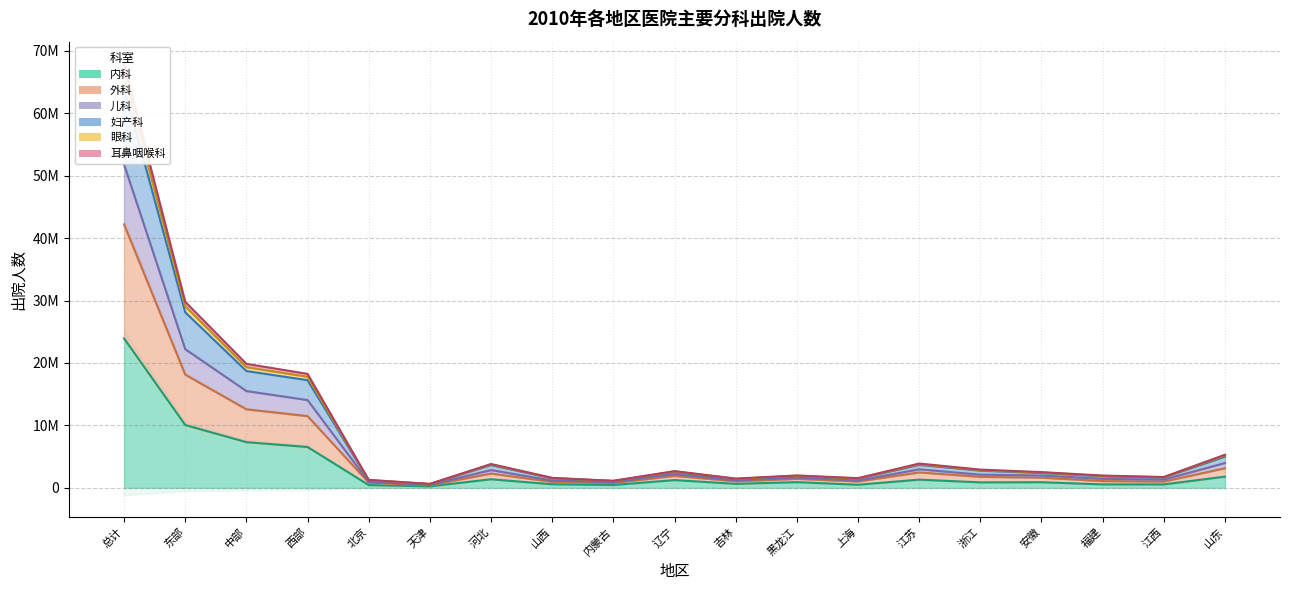

What is the approximate value of 儿科 at 东部, to the nearest 100?

22205100